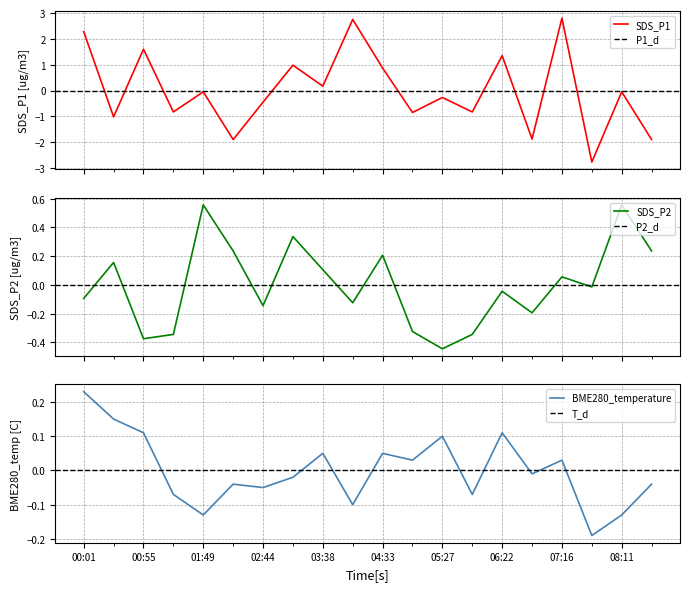

How many interior local peaks does the BME280_temperature series have?

6